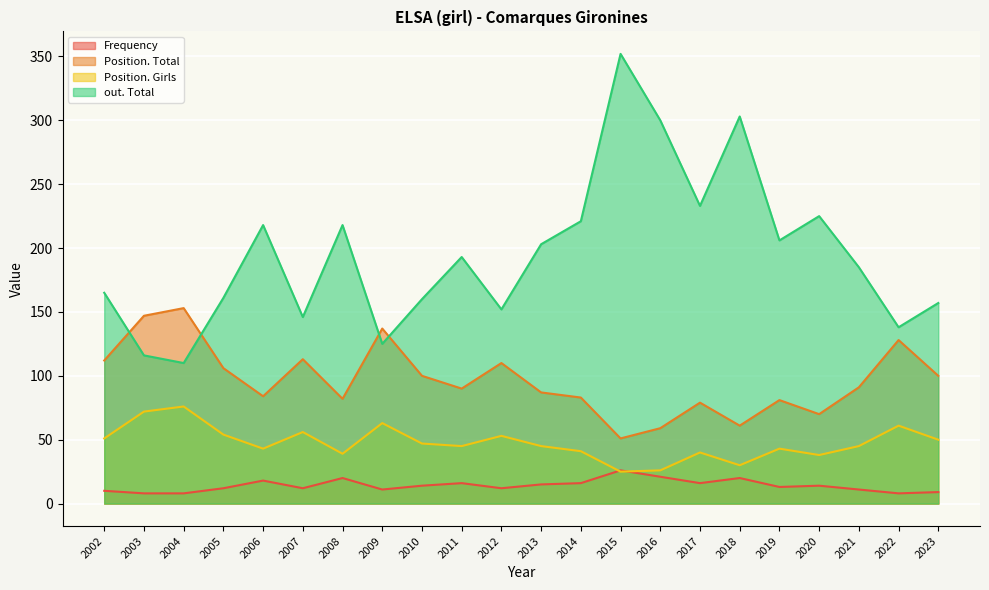

Which series has the widest spread of values?

out. Total